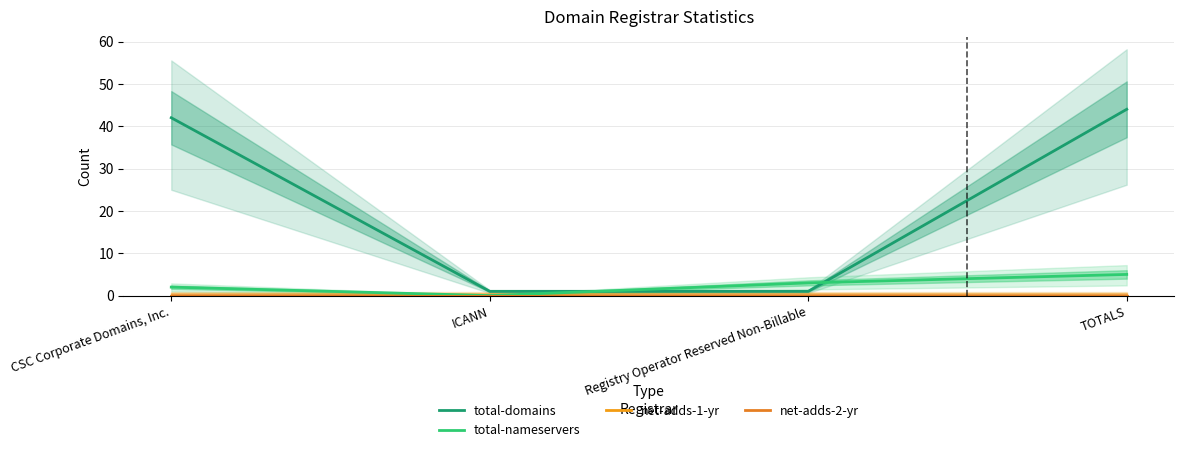

Which has a higher value, TOTALS or ICANN?

TOTALS